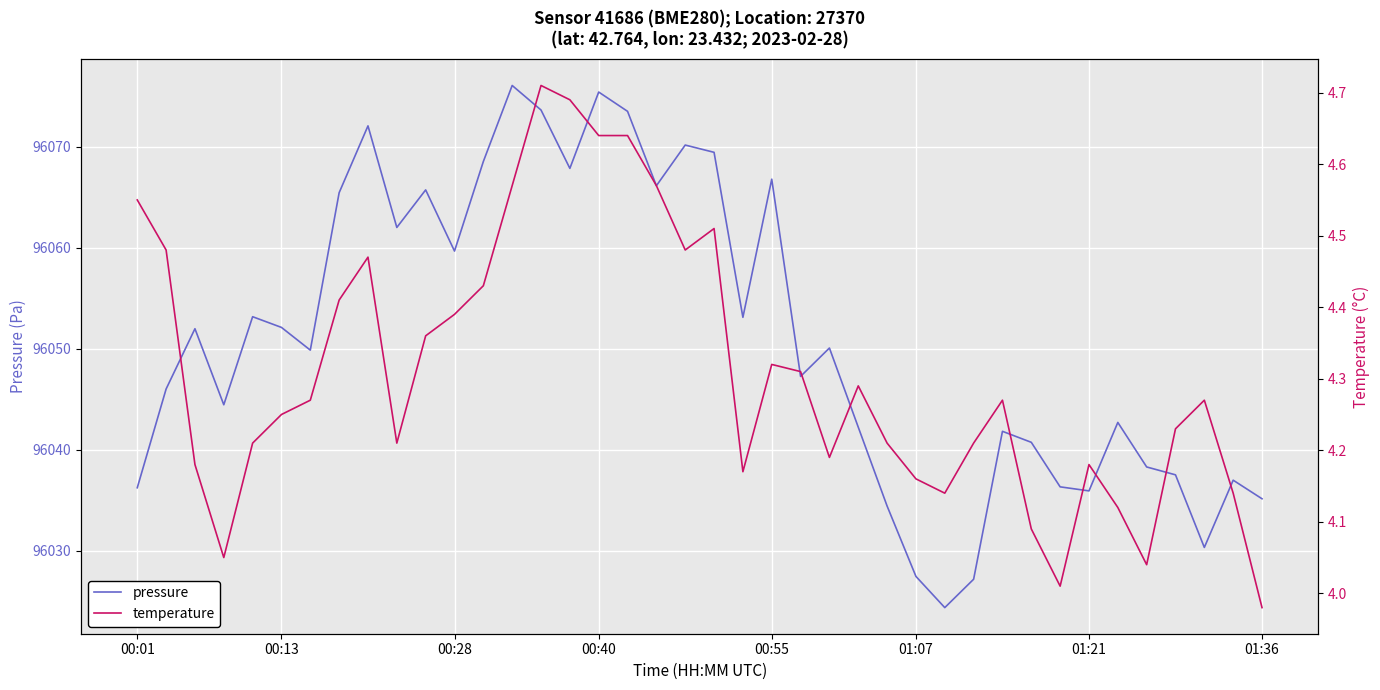

True or false: pressure and temperature intersect in this chart.

False